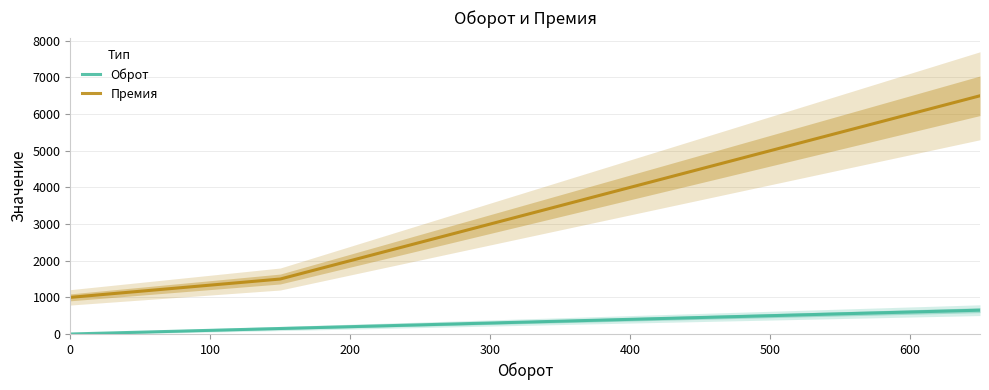

Is this an area chart (filled region under the line)?

No